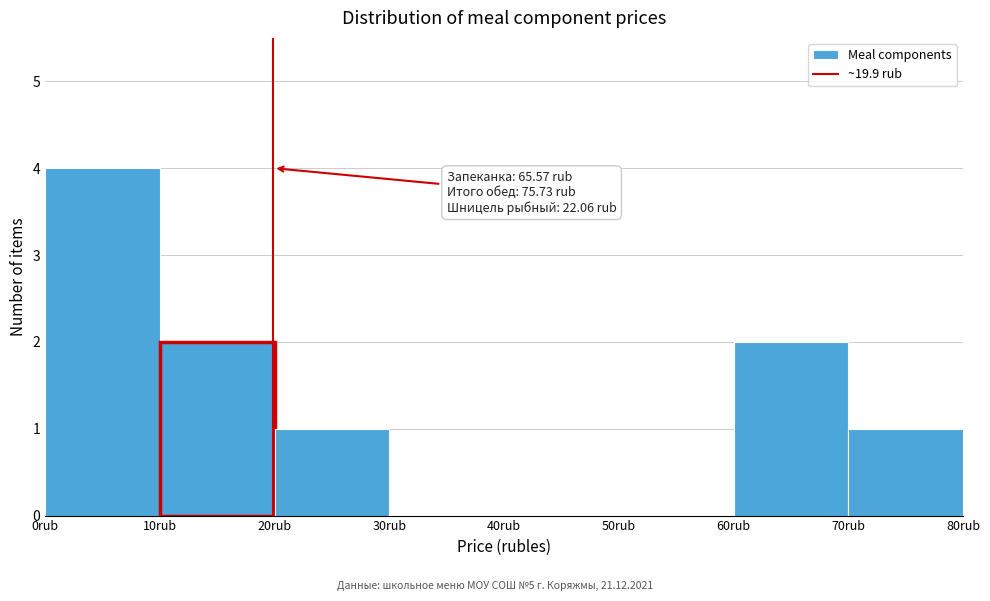

Over which range of the x-axis is the bar tallest?

0 to 10